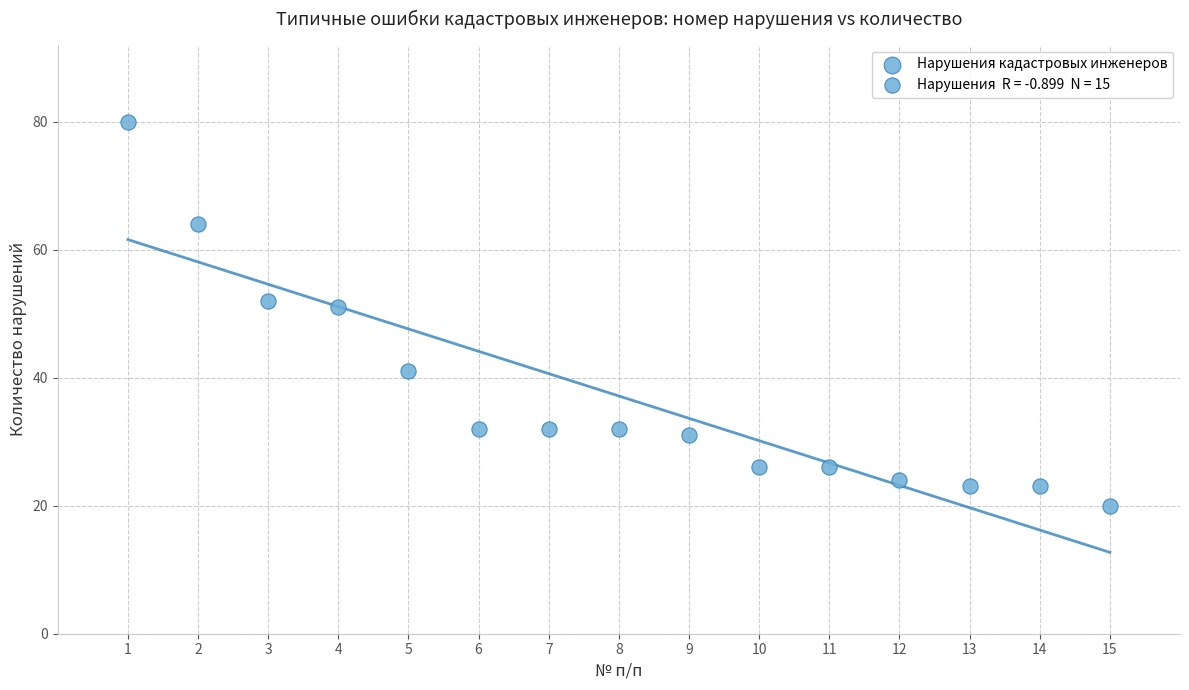

What is the range of Y values (max minus min)?

60